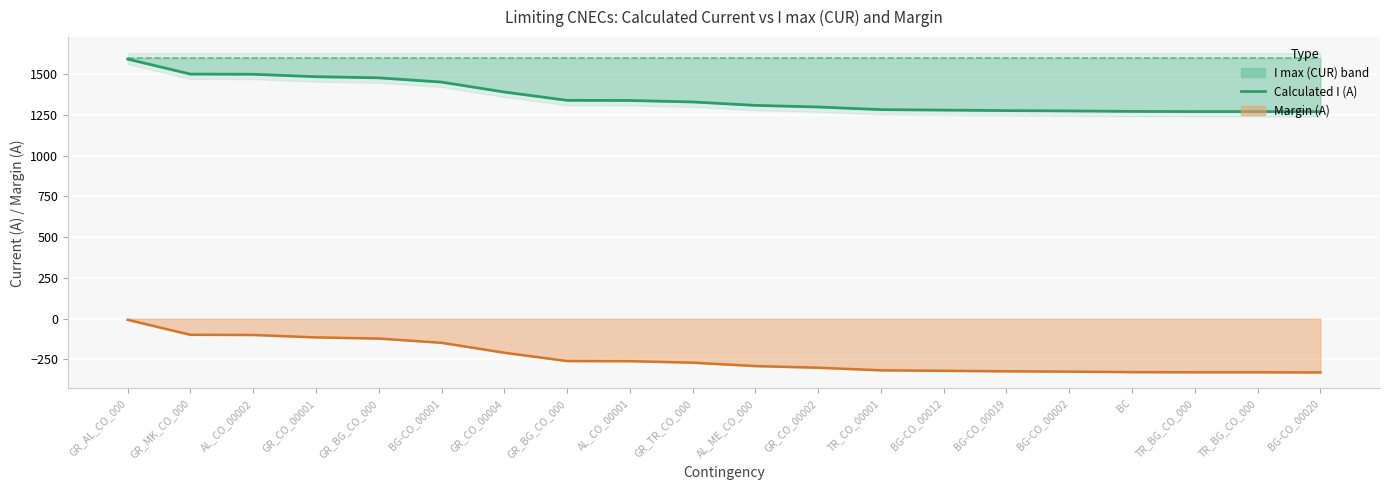

What is the difference between the second highest and second lowest values in the Margin (A) series?

230